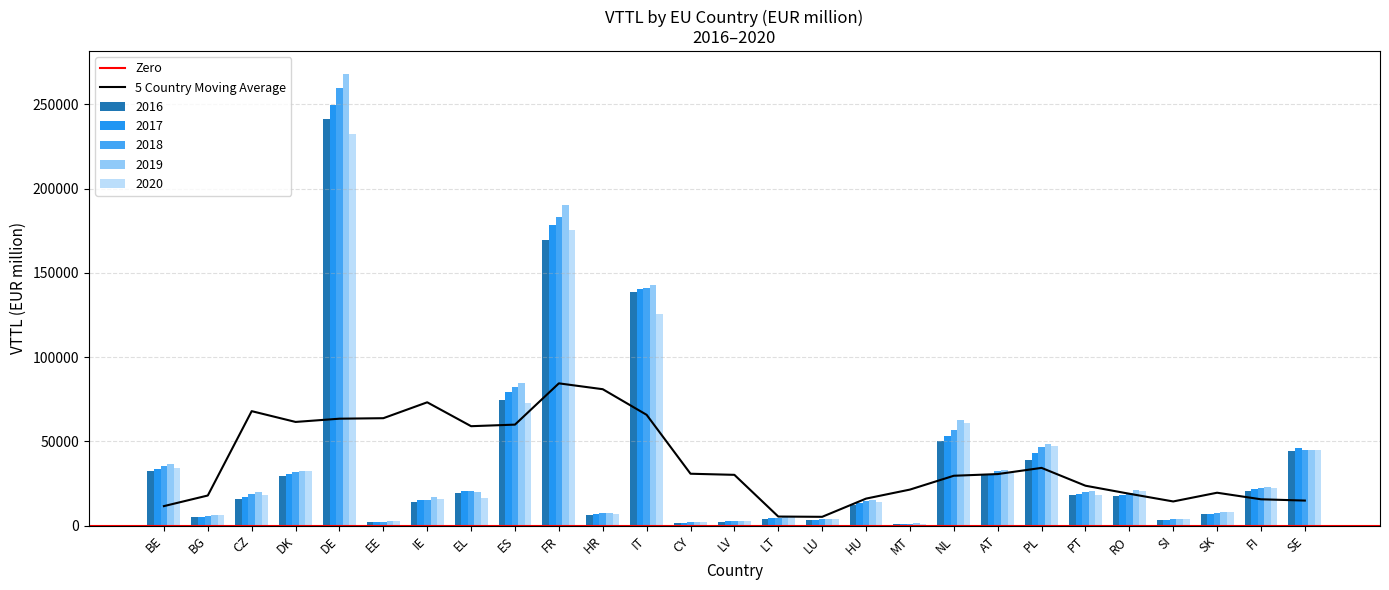

What is the approximate value of 2019 at DK?

32617.0